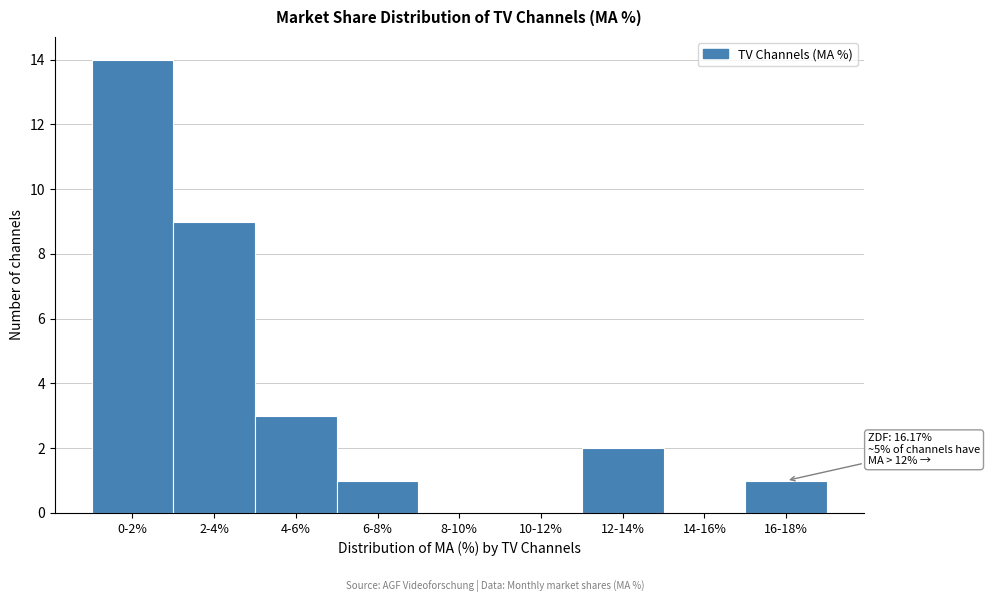

Reading left to right, transcribe all the data shown in this chart.

0-2%=14	2-4%=9	4-6%=3	6-8%=1	8-10%=0	10-12%=0	12-14%=2	14-16%=0	16-18%=1